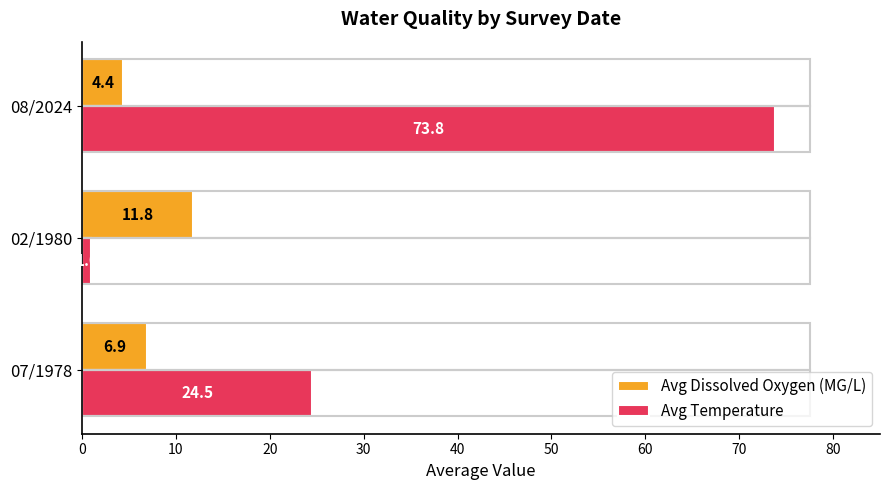

Count the number of categories in the chart.

3